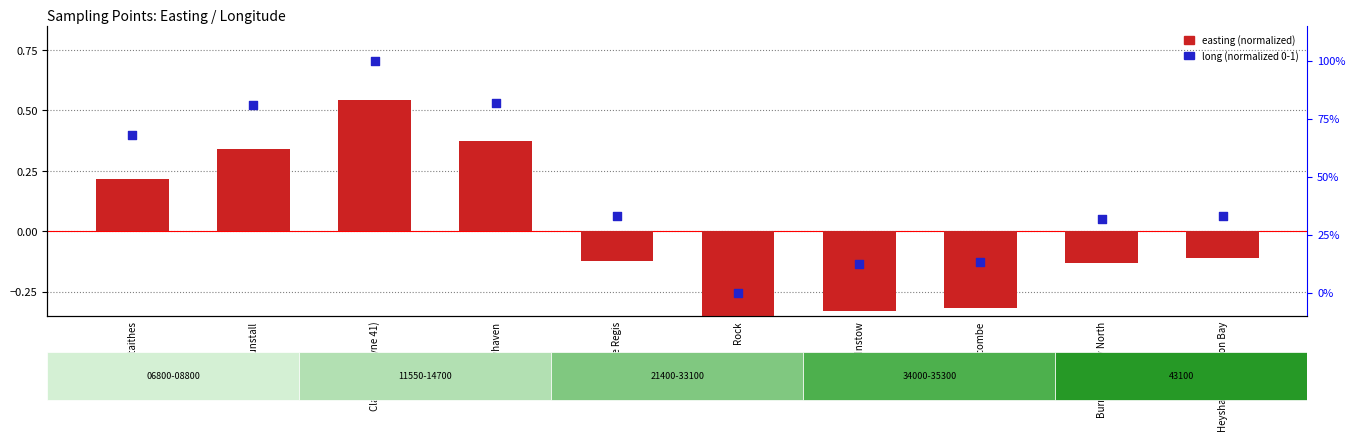

At how many categories does at least one series exceed 0?

9